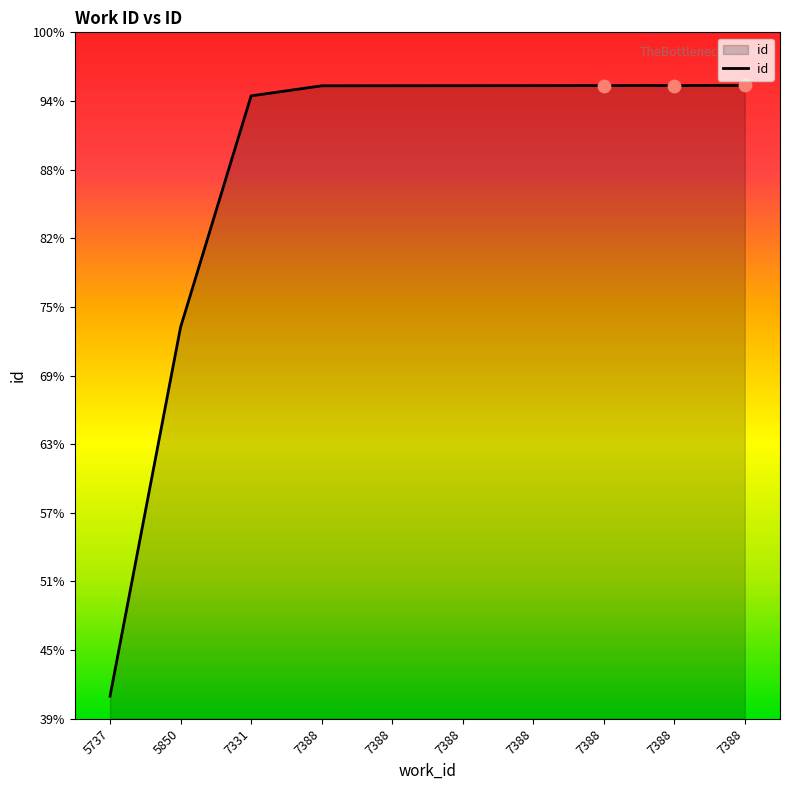

Between 7388 and 7388, which is larger?

7388